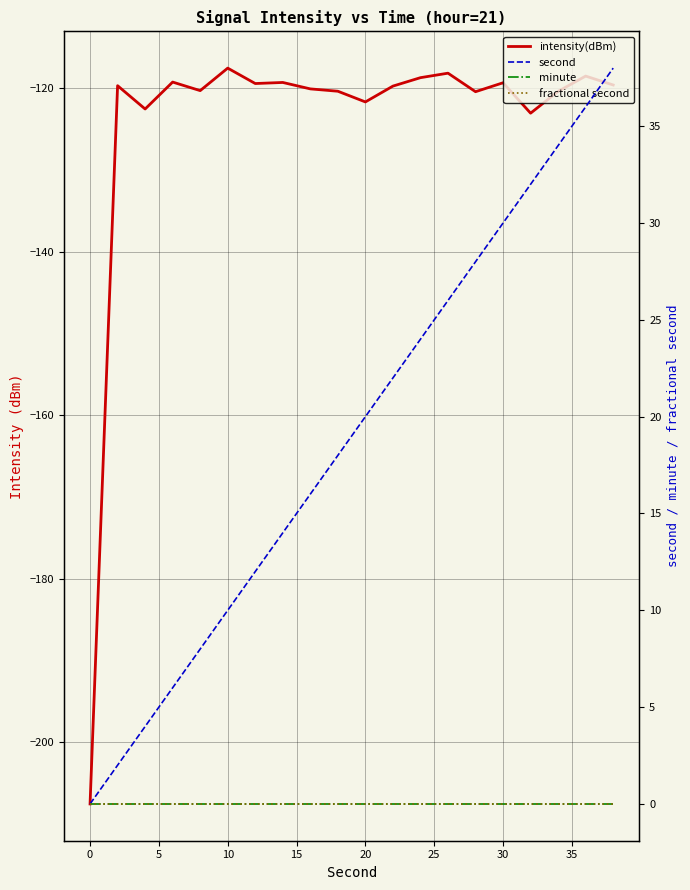

How many data points in second are less than 20?

10